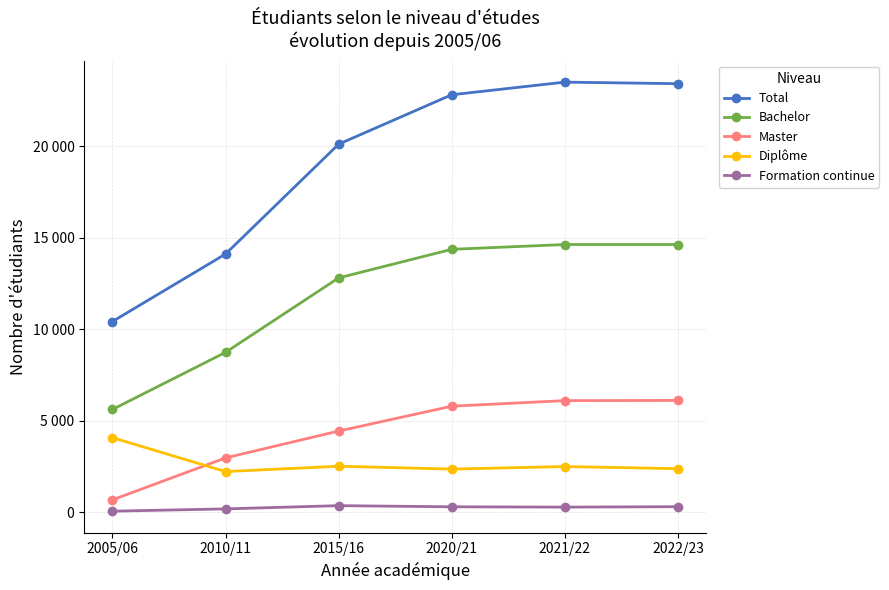

What is the value of the Master point at the 5th from the left?

6097